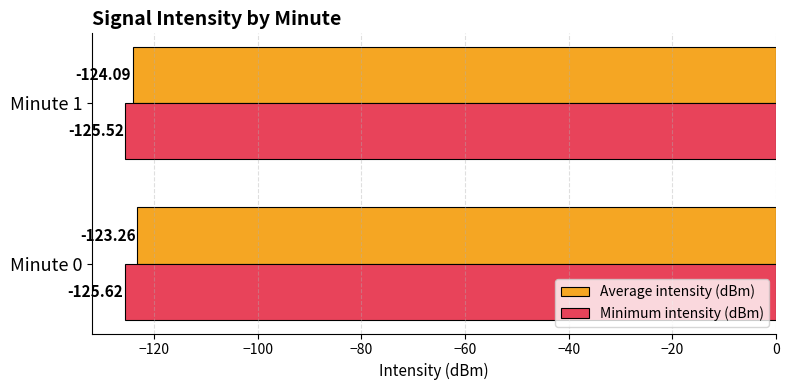

Which series has the widest spread of values?

Average intensity (dBm)